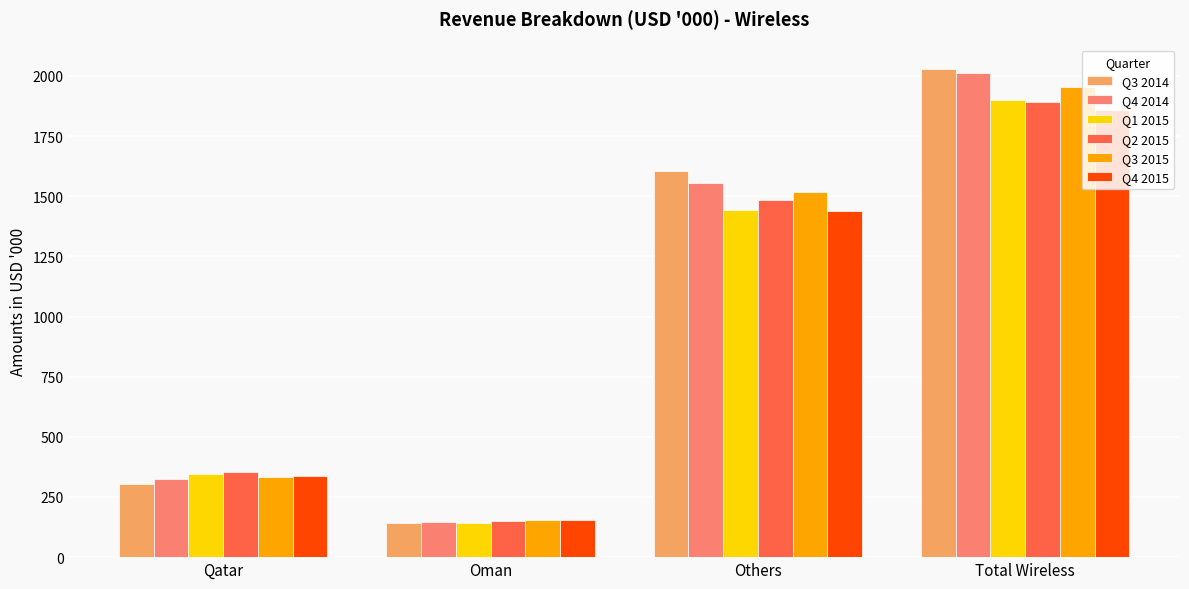

The value of Q2 2015 at Qatar is 355.6. True or false?

True